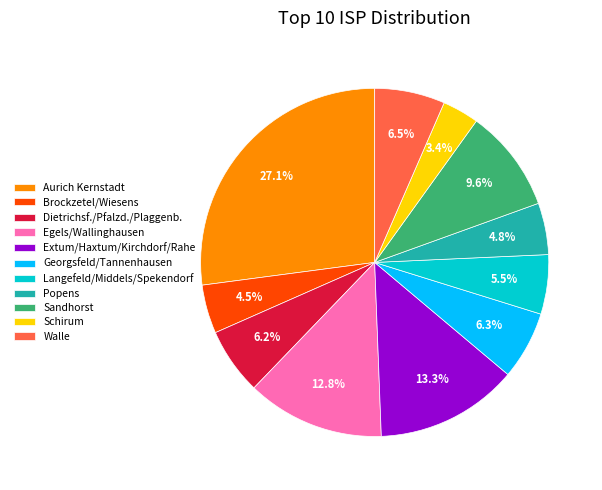

Approximately how many times larger is the value at Georgsfeld/Tannenhausen compared to Walle?

1.0